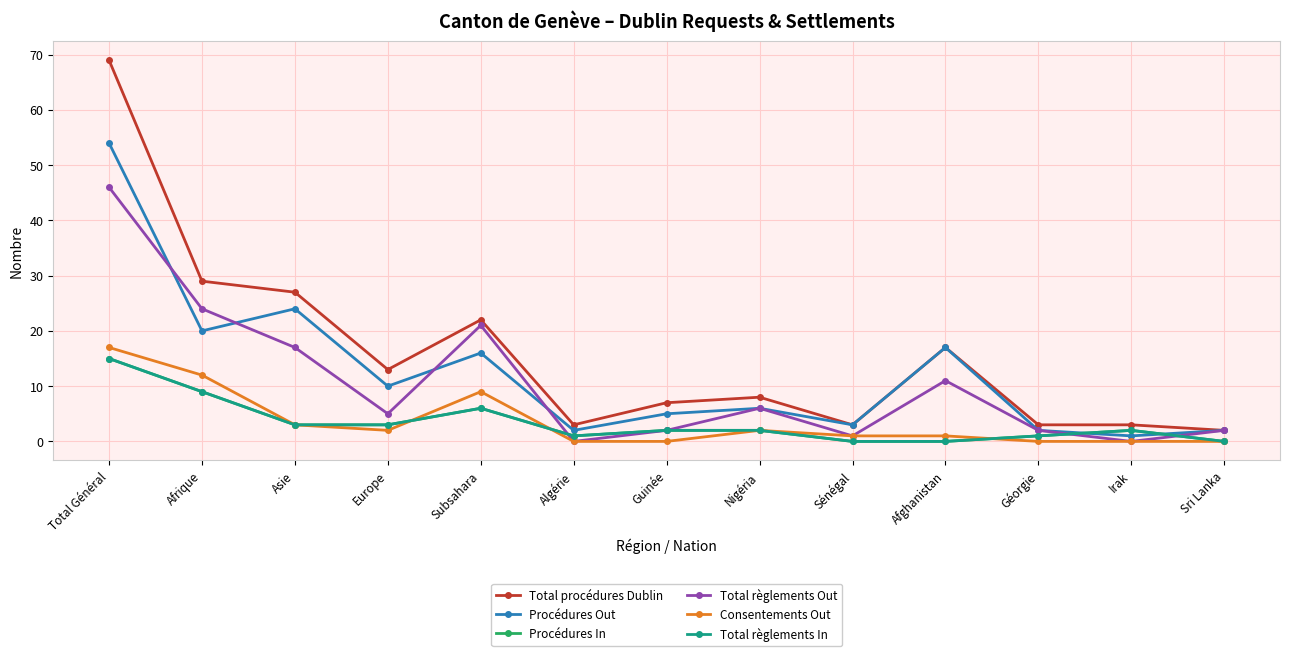

What is the label of the 4th point from the left?

Europe